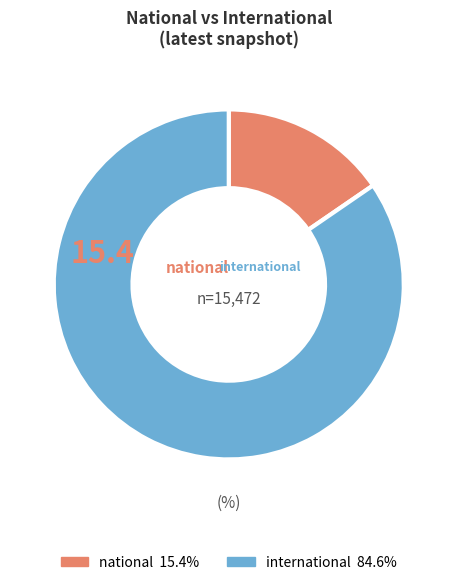

Rank the categories by value from lowest to highest.

national, international